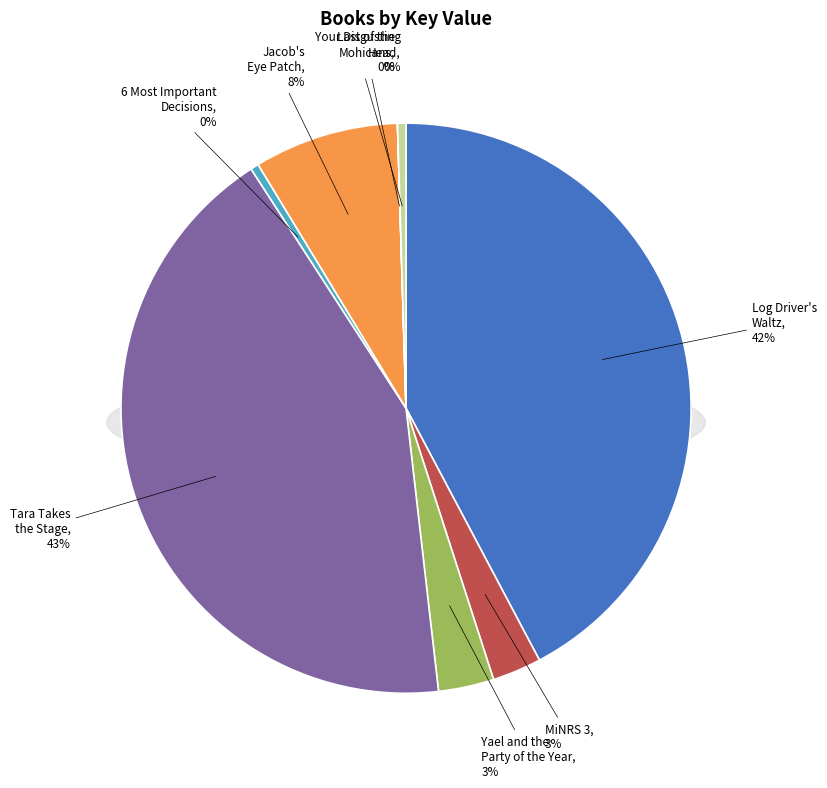

To the nearest percent, what is the average slice percentage?

12%